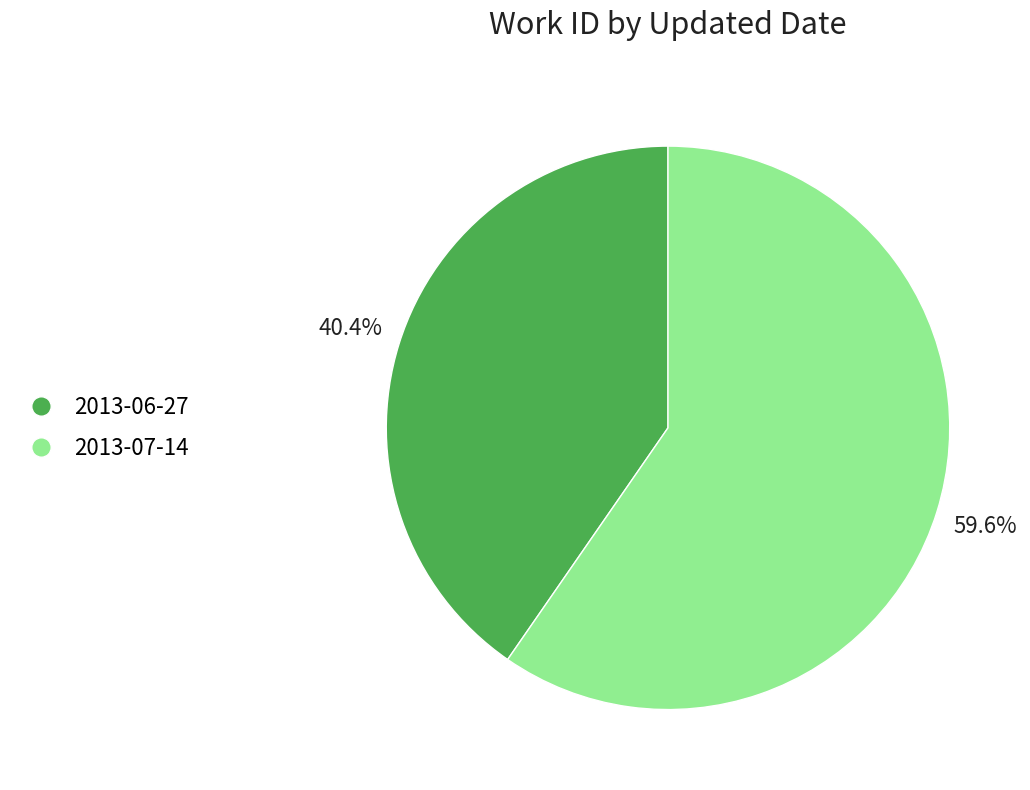

To the nearest percent, what portion does 2013-06-27 represent?

40%